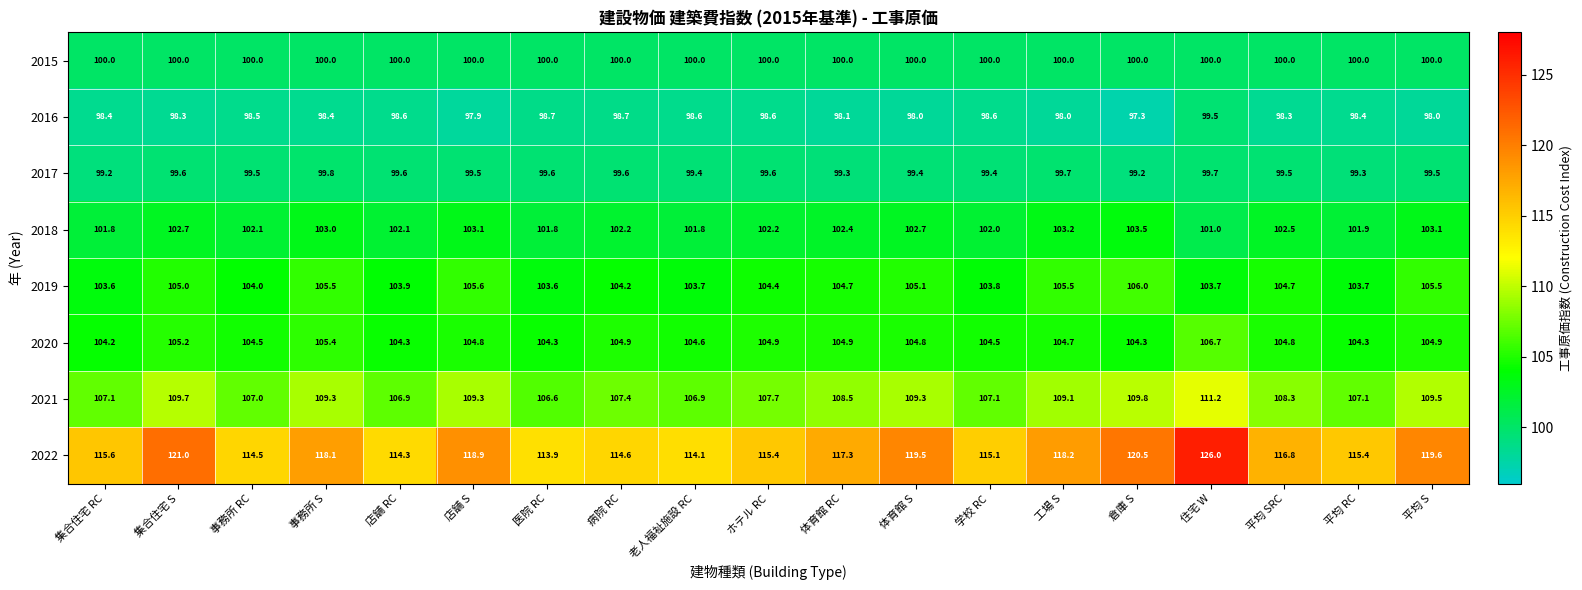

The value of 2021 at 倉庫 S is 149.9. True or false?

False